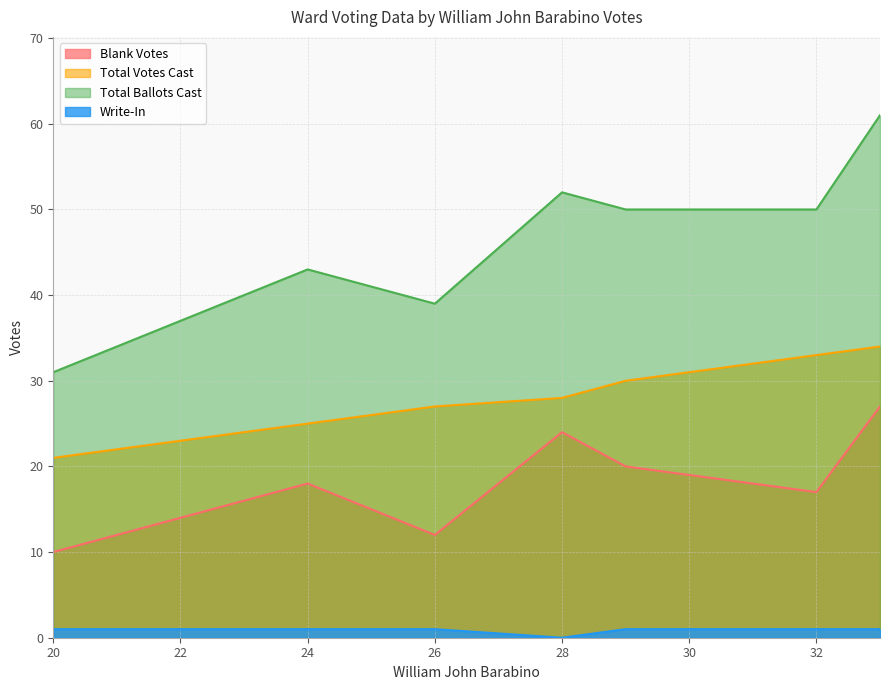

At which label does Blank Votes reach its minimum?

20